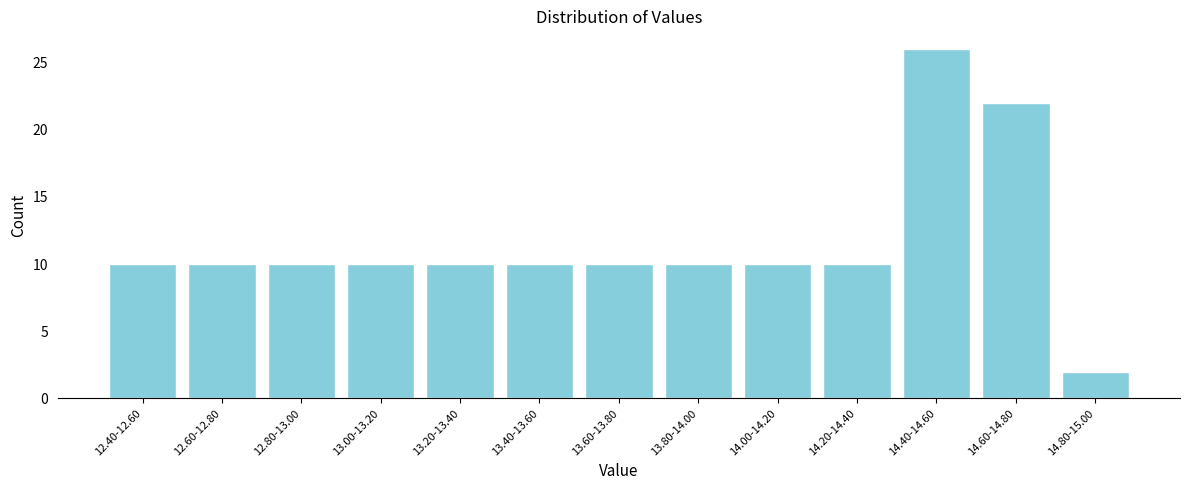

Reading right to left, transcribe all the data shown in this chart.

14.80-15.00=2	14.60-14.80=22	14.40-14.60=26	14.20-14.40=10	14.00-14.20=10	13.80-14.00=10	13.60-13.80=10	13.40-13.60=10	13.20-13.40=10	13.00-13.20=10	12.80-13.00=10	12.60-12.80=10	12.40-12.60=10